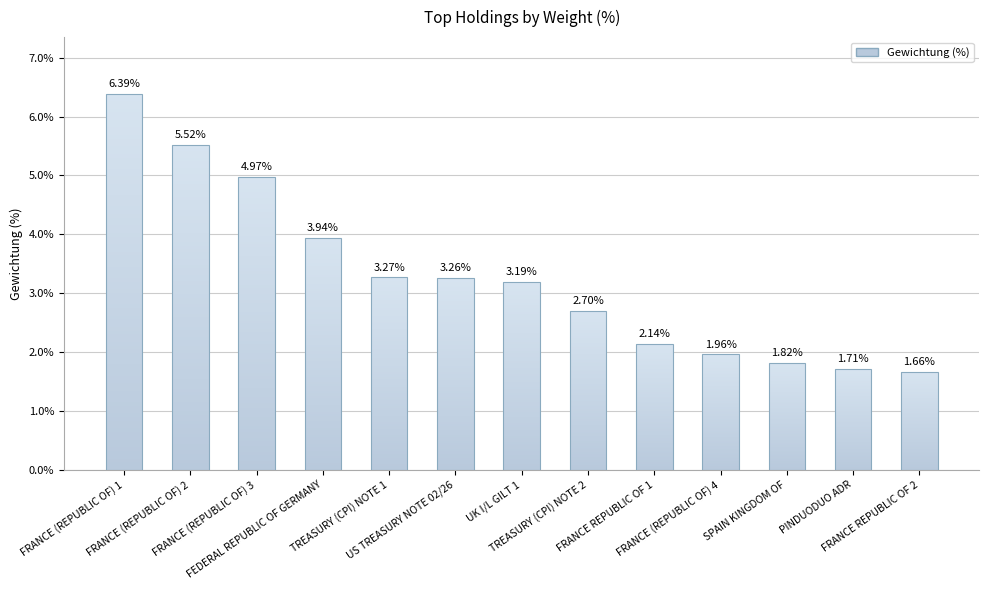

Reading left to right, extract all data points from this chart.

FRANCE (REPUBLIC OF) 1=6.4	FRANCE (REPUBLIC OF) 2=5.5	FRANCE (REPUBLIC OF) 3=5.0	FEDERAL REPUBLIC OF GERMANY=3.9	TREASURY (CPI) NOTE 1=3.3	US TREASURY NOTE 02/26=3.3	UK I/L GILT 1=3.2	TREASURY (CPI) NOTE 2=2.7	FRANCE REPUBLIC OF 1=2.1	FRANCE (REPUBLIC OF) 4=2.0	SPAIN KINGDOM OF=1.8	PINDUODUO ADR=1.7	FRANCE REPUBLIC OF 2=1.7